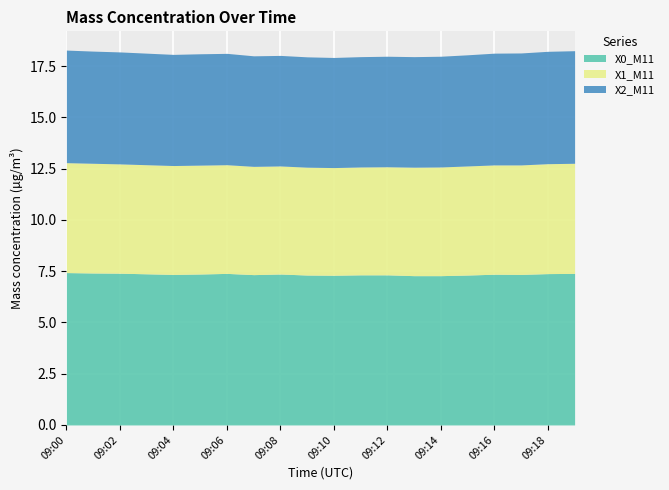

What is the total value across all series at 09:10?

17.9